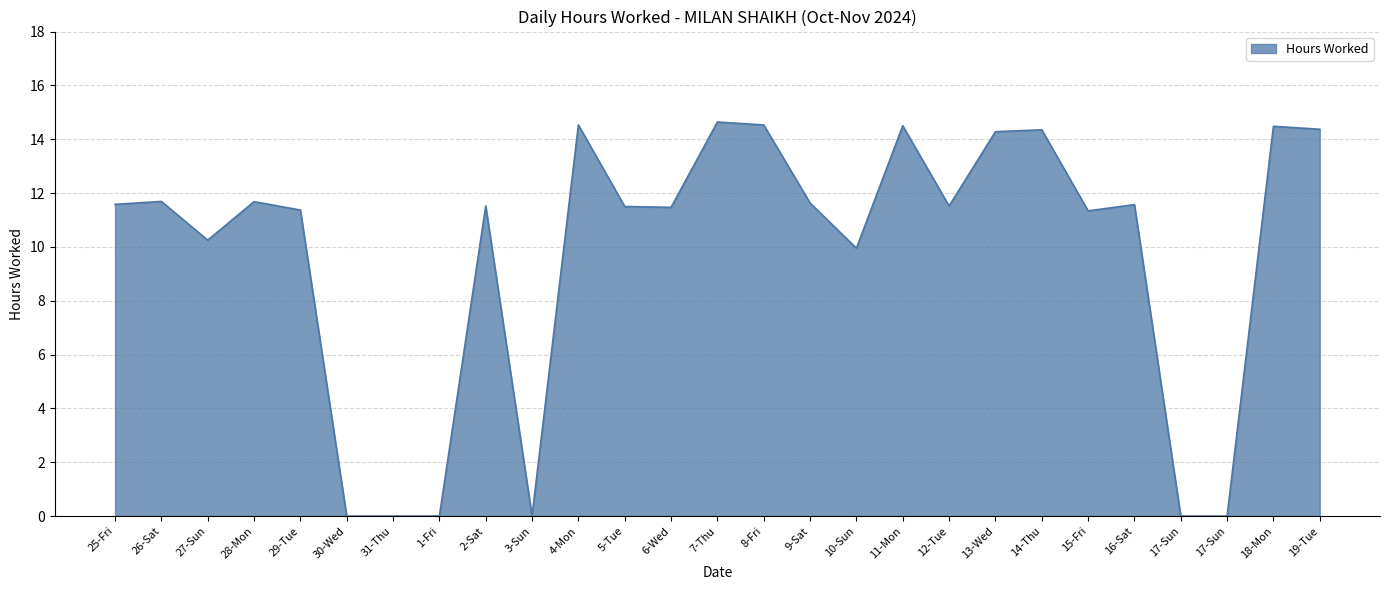

What is the difference between the maximum and minimum values?

14.6